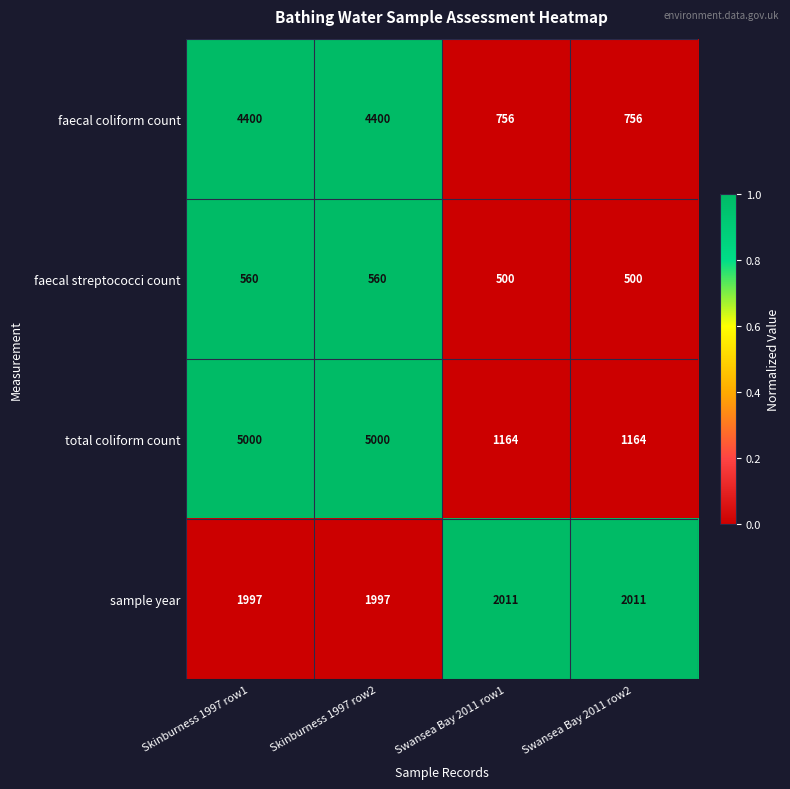

Reading left to right, transcribe all the data shown in this chart.

faecal coliform count: Skinburness 1997 row1=4400	Skinburness 1997 row2=4400	Swansea Bay 2011 row1=756	Swansea Bay 2011 row2=756
faecal streptococci count: Skinburness 1997 row1=560	Skinburness 1997 row2=560	Swansea Bay 2011 row1=500	Swansea Bay 2011 row2=500
total coliform count: Skinburness 1997 row1=5000	Skinburness 1997 row2=5000	Swansea Bay 2011 row1=1164	Swansea Bay 2011 row2=1164
sample year: Skinburness 1997 row1=1997	Skinburness 1997 row2=1997	Swansea Bay 2011 row1=2011	Swansea Bay 2011 row2=2011